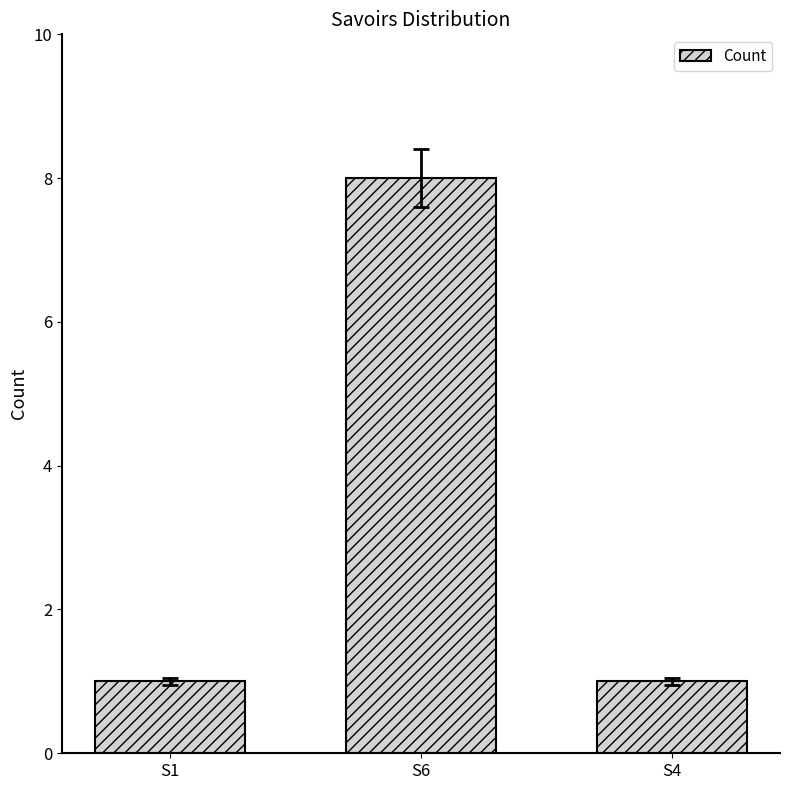

Count the number of data series in this chart.

1